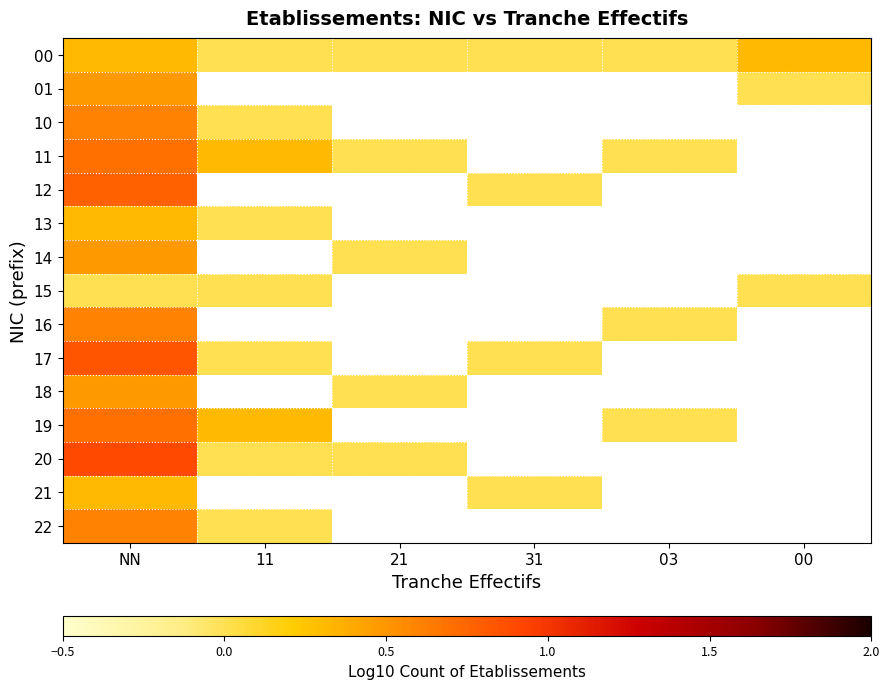

Is the value of 17 at 03 greater than the value of 10 at 03?

No